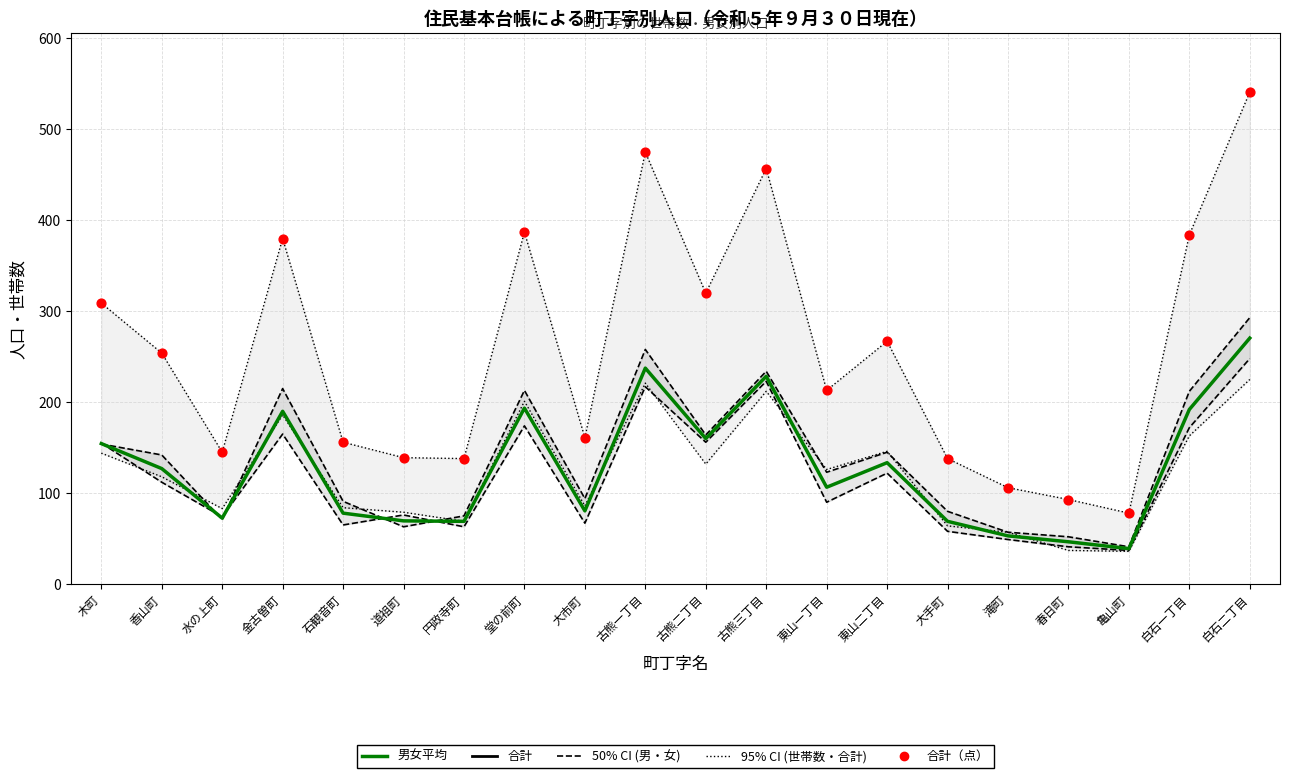

At how many categories does at least one series exceed 183?

11